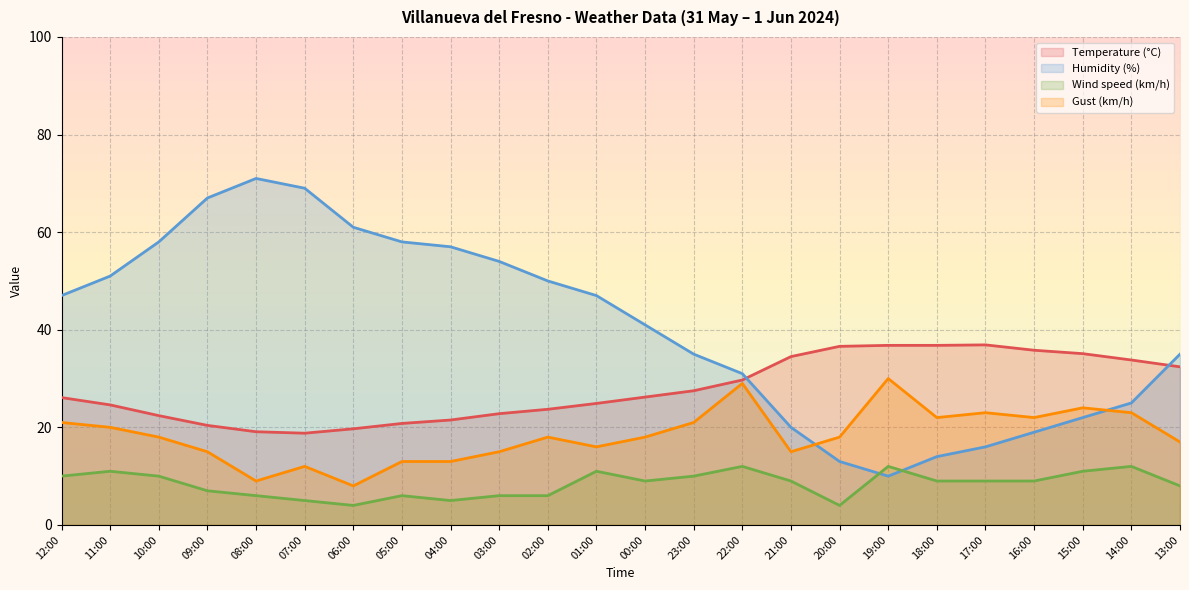

What are all the series names shown in the legend?

Temperature (°C), Humidity (%), Wind speed (km/h), Gust (km/h)